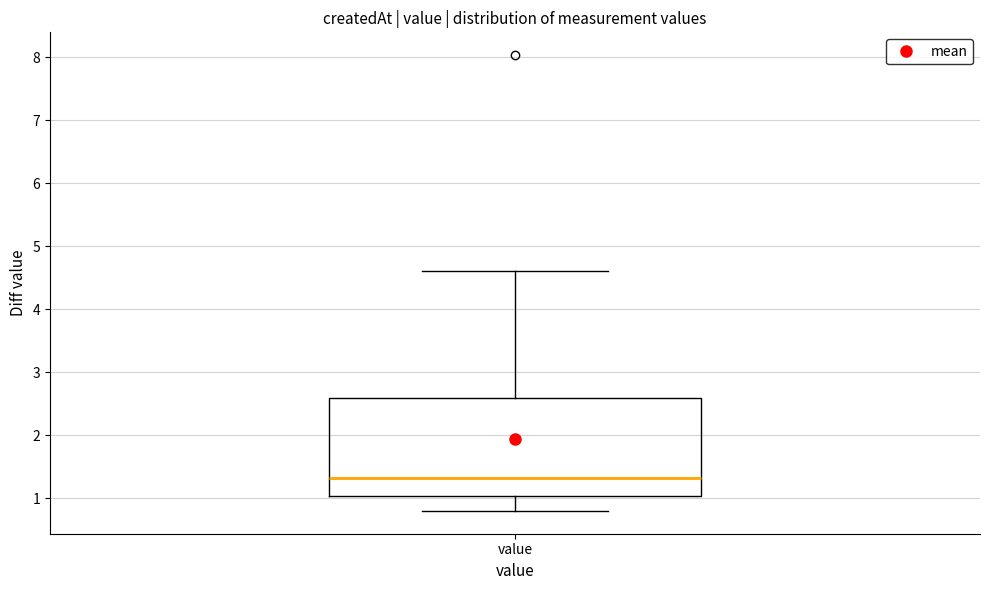

Transcribe this box plot: give where the median line is, the range the box spans, and where the two whiskers end, as read against the y-axis. The values are not printed on the chart, so give them approximately, as read against the axis.

median 1.3, box 1.0 to 2.6, whiskers 0.8 to 4.6